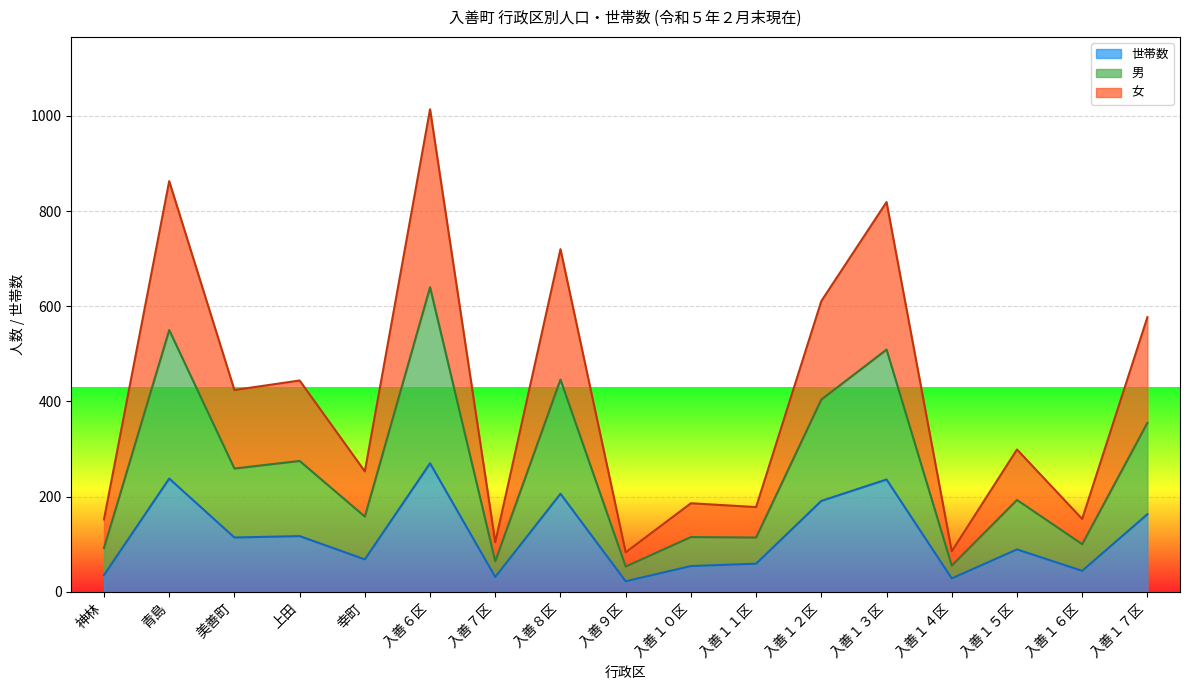

Which series has the widest spread of values?

女